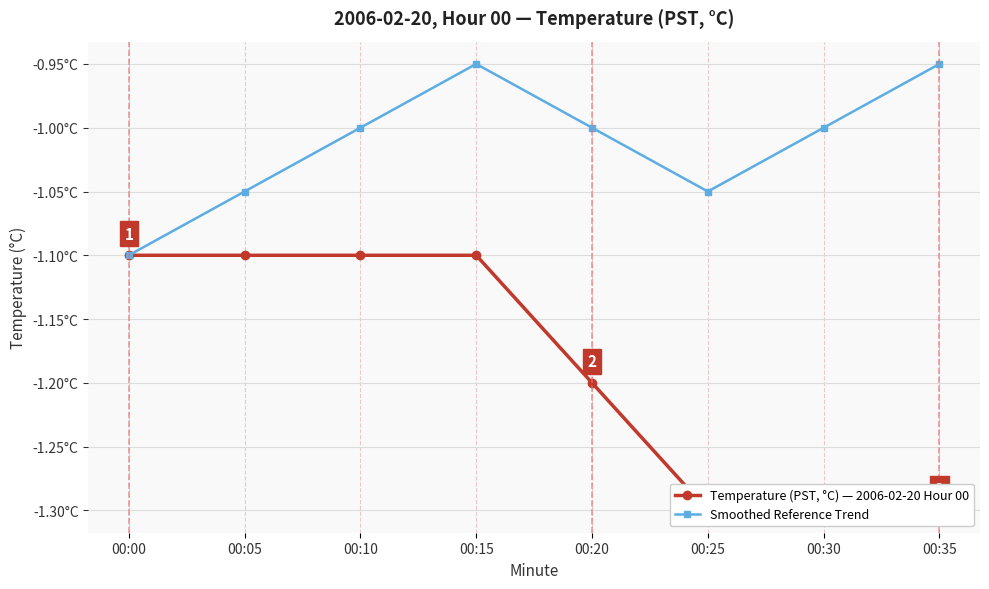

Reading left to right, list all the values displayed in this chart.

Temperature (PST, °C) — 2006-02-20 Hour 00: 00:00=-1.1	00:05=-1.1	00:10=-1.1	00:15=-1.1	00:20=-1.2	00:25=-1.3	00:30=-1.3	00:35=-1.3
Smoothed Reference Trend: 00:00=-1.1	00:05=-1.1	00:10=-1.0	00:15=-1.0	00:20=-1.0	00:25=-1.1	00:30=-1.0	00:35=-0.9